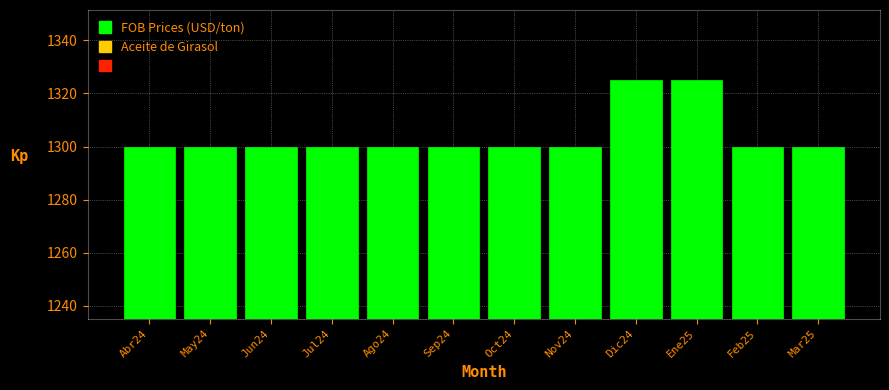

Reading right to left, transcribe all the data shown in this chart.

1300	1300	1325	1325	1300	1300	1300	1300	1300	1300	1300	1300